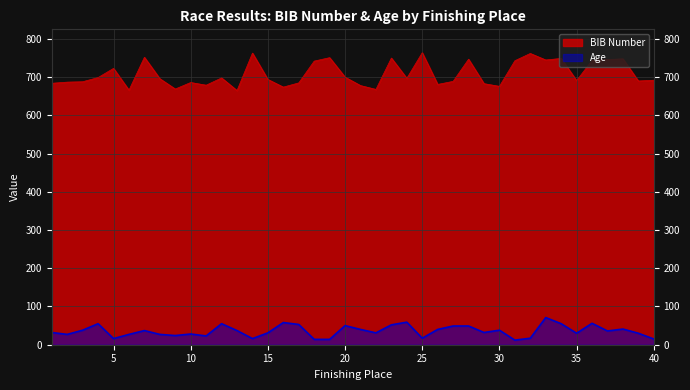

Reading right to left, what are all the values shown in this chart?

bib: 40=692	39=690	38=748	37=746	36=744	35=691	34=749	33=745	32=762	31=743	30=676	29=683	28=747	27=689	26=681	25=764	24=697	23=750	22=668	21=678	20=700	19=751	18=742	17=685	16=674	15=694	14=763	13=665	12=698	11=679	10=686	9=669	8=696	7=752	6=666	5=723	4=699	3=688	2=687	1=684
age: 40=15	39=30	38=41	37=36	36=56	35=30	34=55	33=71	32=17	31=12	30=38	29=32	28=49	27=49	26=40	25=17	24=59	23=52	22=31	21=40	20=50	19=14	18=14	17=53	16=58	15=31	14=16	13=37	12=55	11=23	10=28	9=24	8=27	7=37	6=27	5=16	4=55	3=38	2=27	1=32